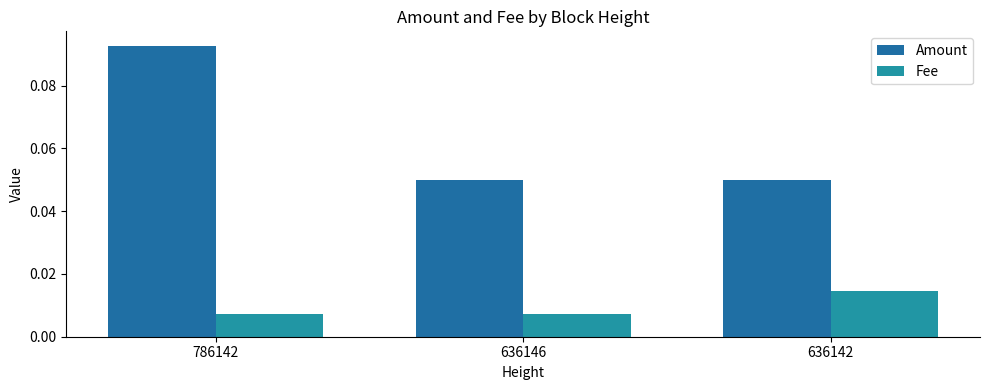

Which category has the highest value in the Fee series?

636142